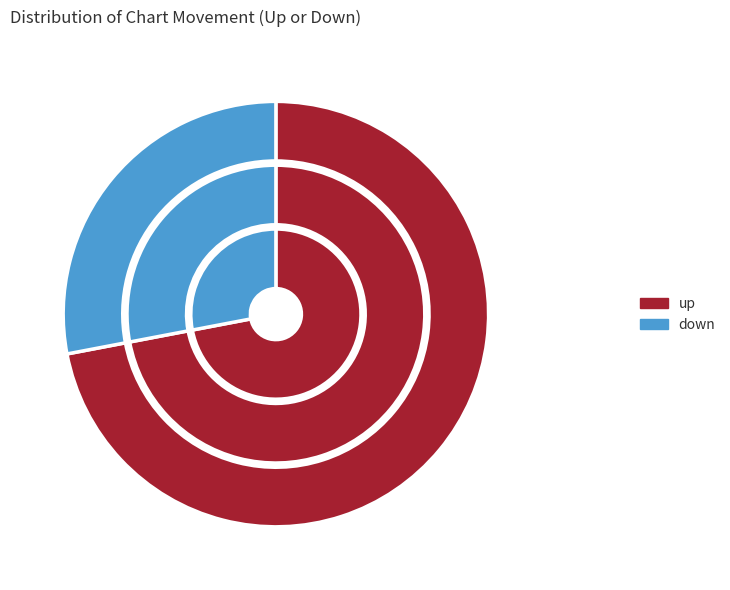

The down slice represents 28% of the pie. True or false?

True